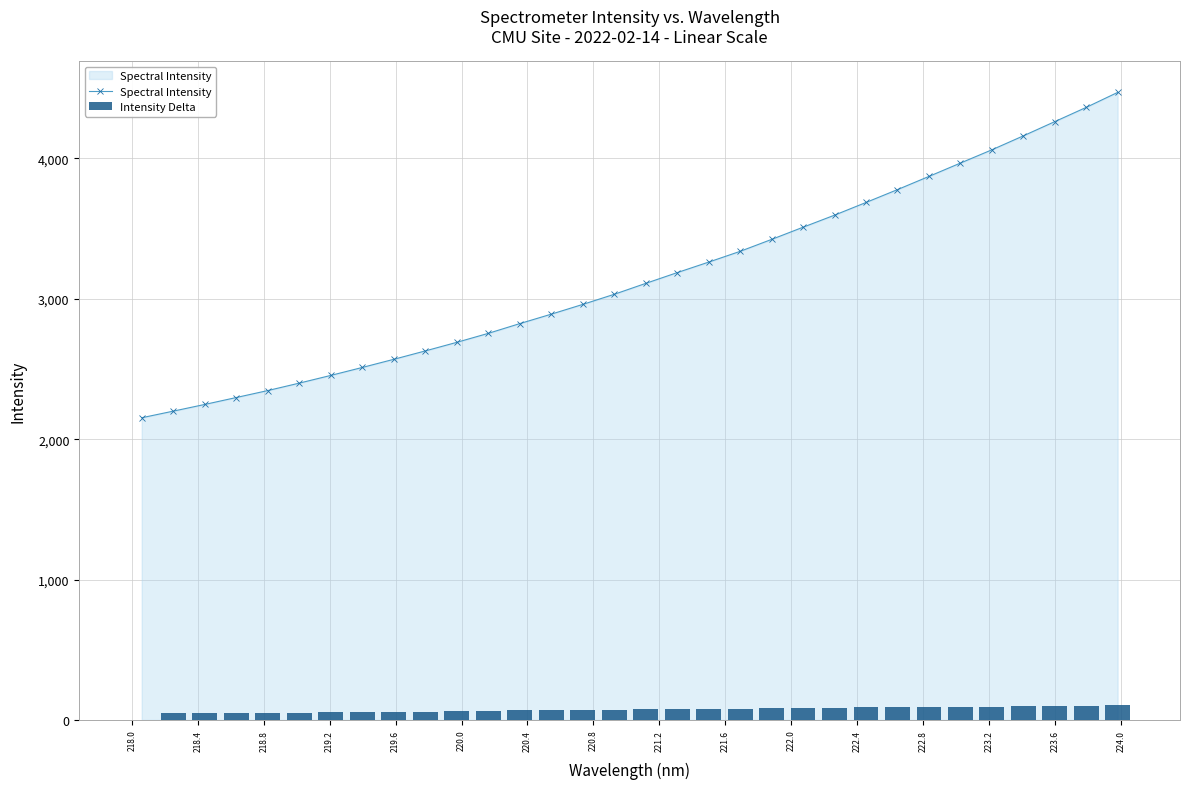

What is the highest value of the Spectral Intensity series?

4470.6